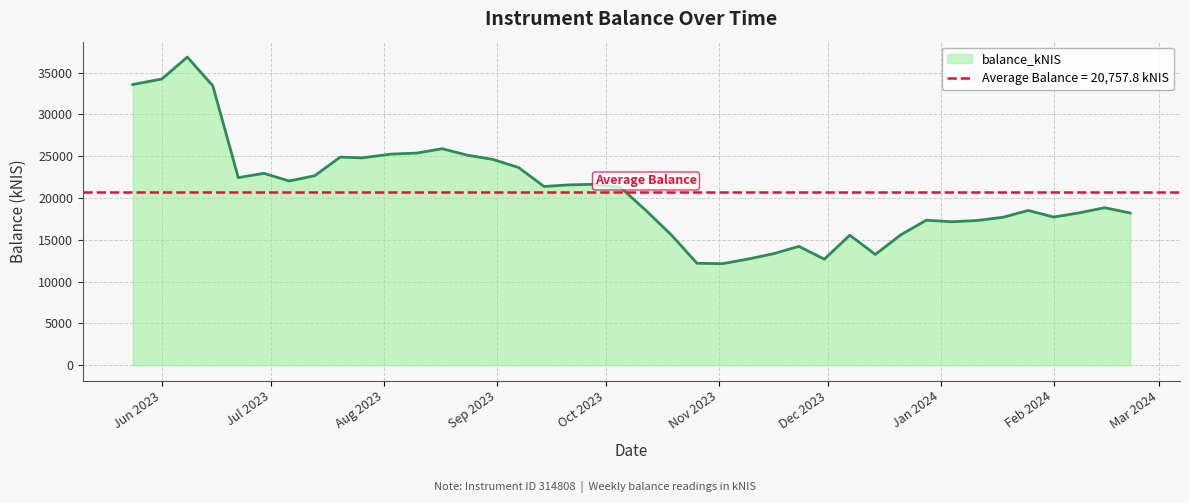

What is the lowest value of the balance_kNIS series?

12147.8